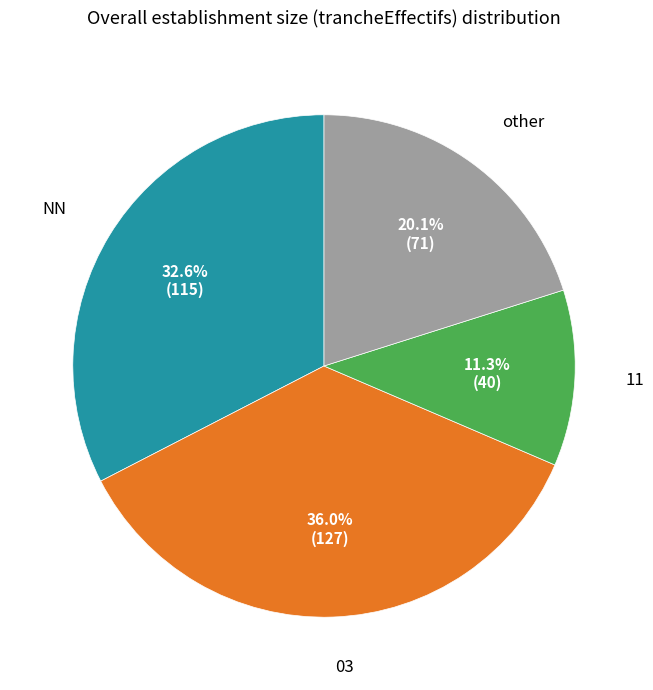

Count the number of slices in the pie.

4